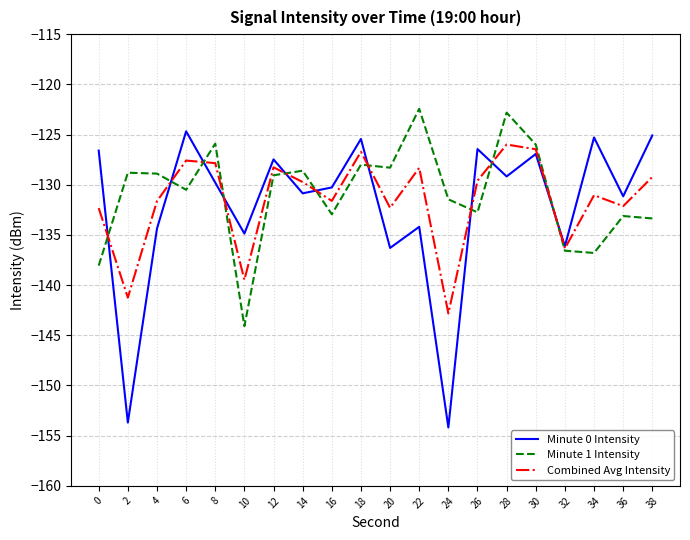

Which series ends up on top after the final intersection of Minute 1 Intensity and Minute 0 Intensity?

Minute 0 Intensity